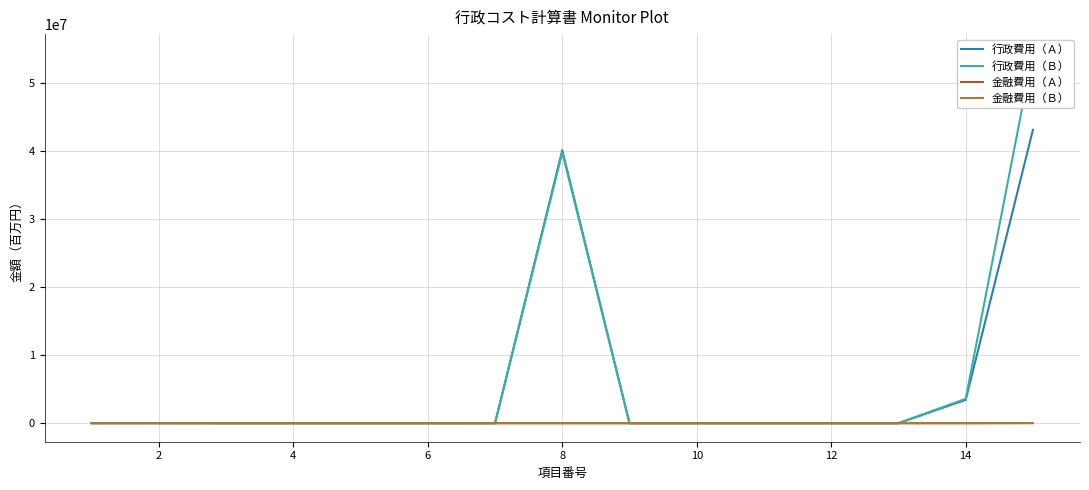

How many categories are shown in the chart?

15